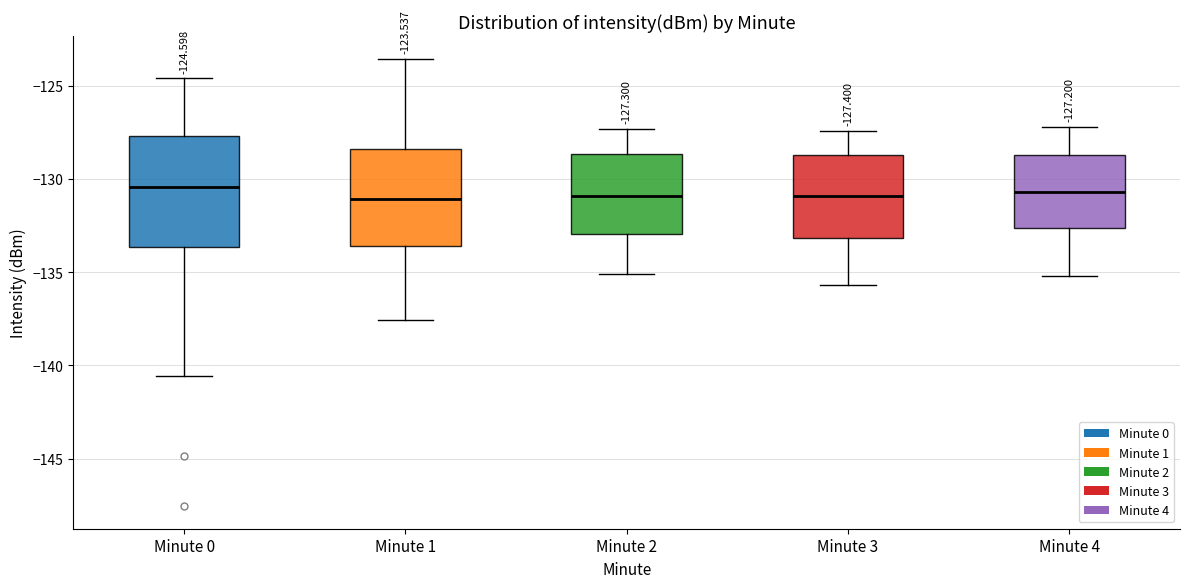

Which box is the tallest, from its lower edge to its upper edge?

Minute 0